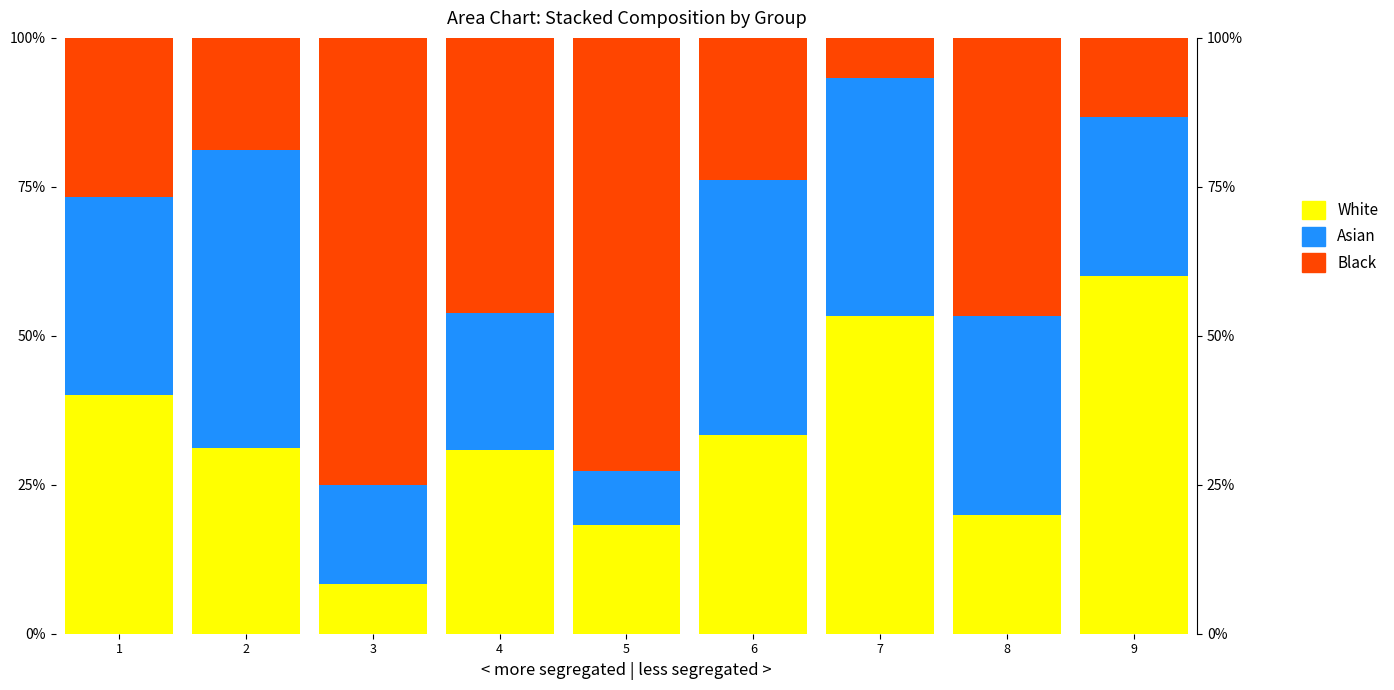

Rank the categories by Asian value from highest to lowest.

2, 6, 7, 1, 8, 9, 4, 3, 5